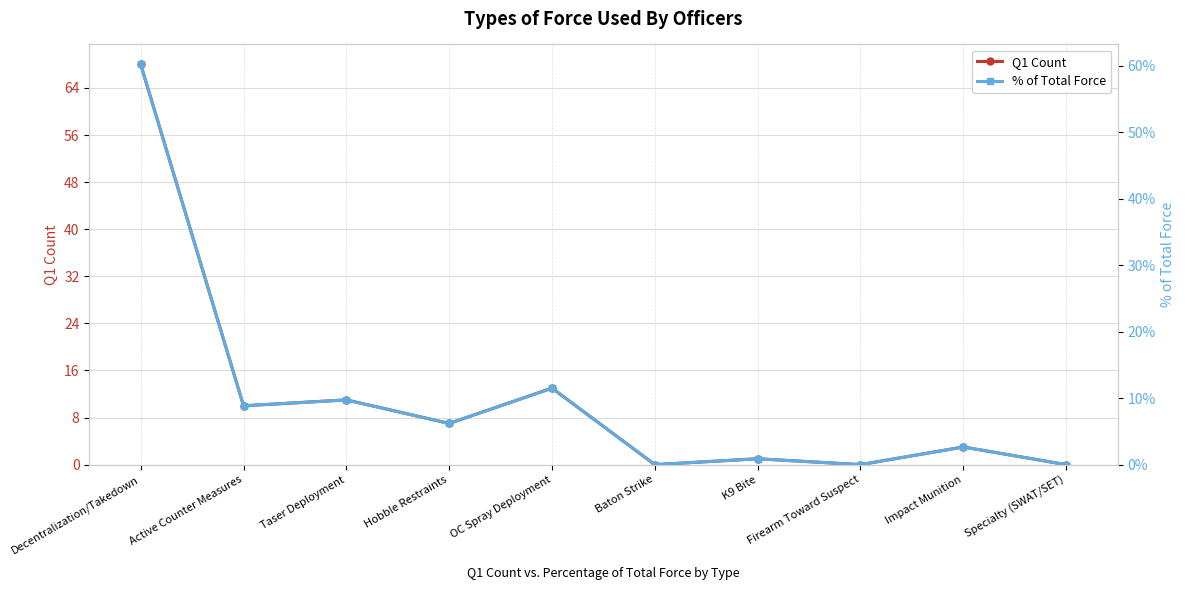

How many interior local valleys does the % of Total Force series have?

4